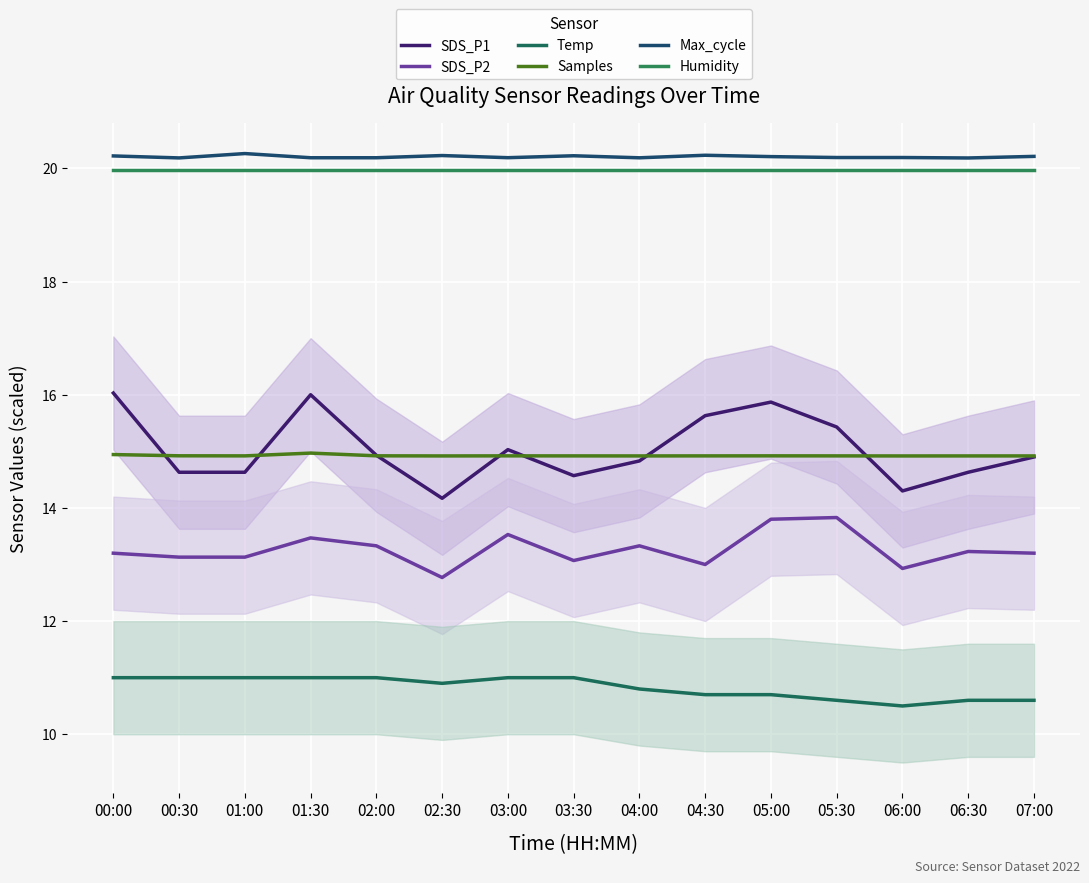

What is the label of the 11th point from the right?

02:00